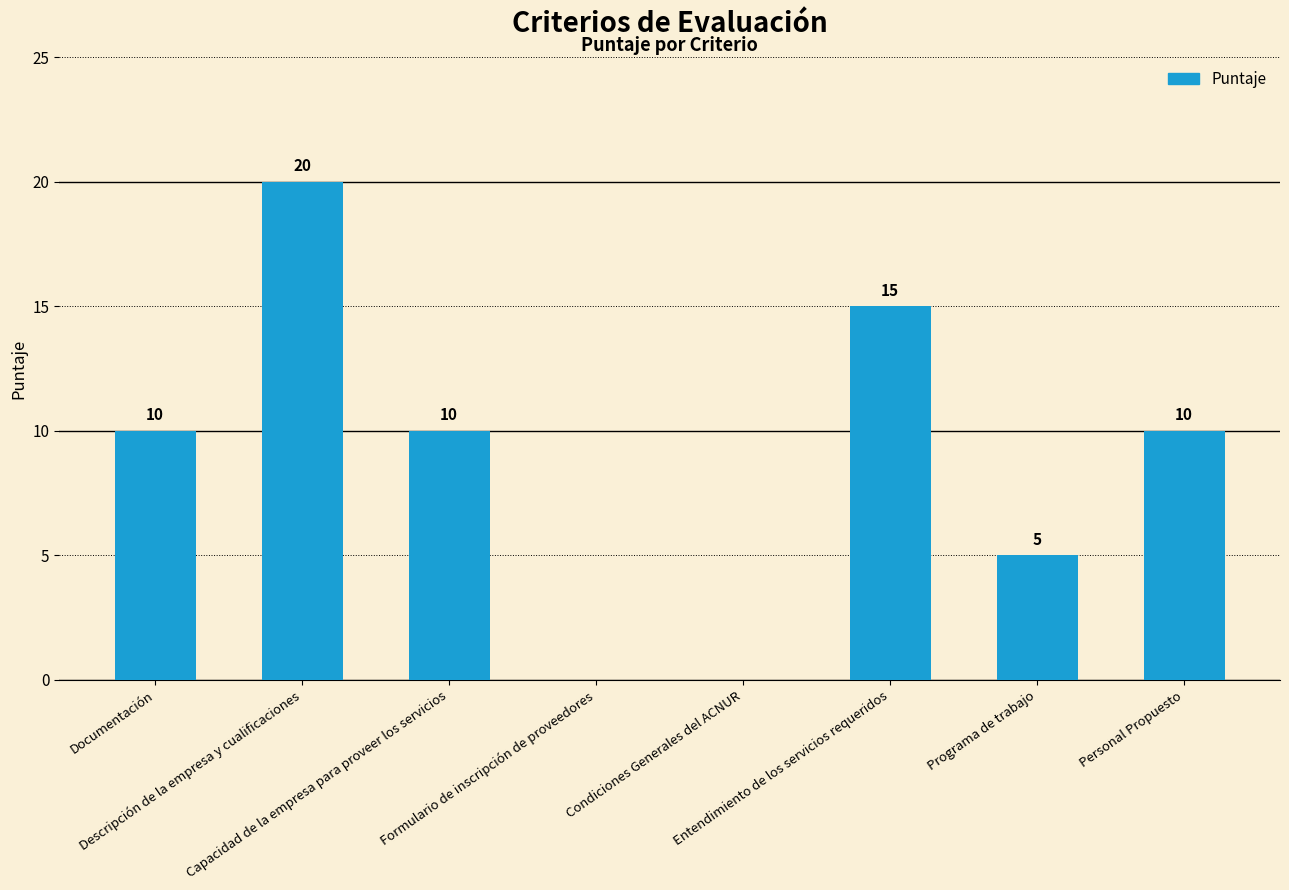

True or false: the data shows 8 at Programa de trabajo.

False